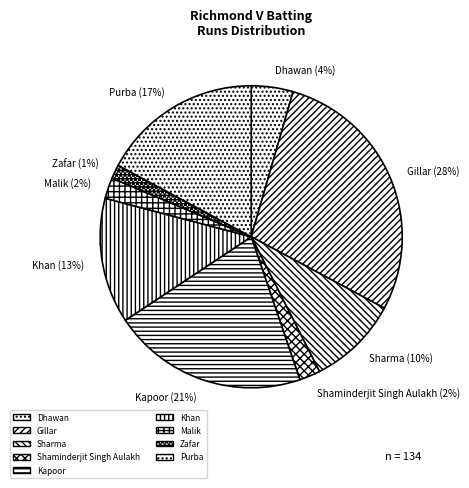

To the nearest percent, what is the combined percentage of Ravi Kapoor and Shaminderjit Singh Aulakh?

23%